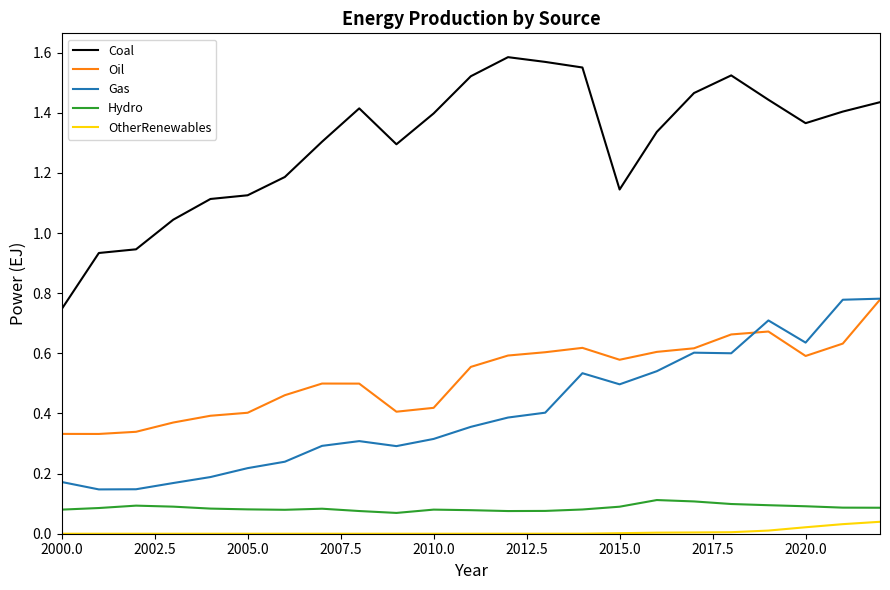

True or false: Coal and OtherRenewables cross at least once.

False